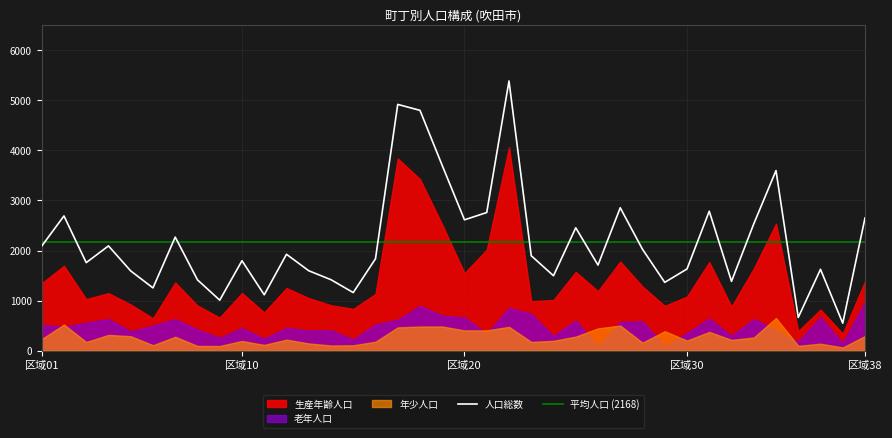

Reading left to right, transcribe all the data shown in this chart.

年少人口: 231	521	172	314	288	108	277	94	92	193	114	219	144	102	106	178	464	481	482	404	404	475	174	196	280	444	501	159	388	200	374	214	262	651	96	138	63	291
生産年齢人口: 1345	1695	1028	1148	921	646	1361	900	660	1151	763	1251	1050	907	834	1132	3838	3426	2517	1549	2017	4061	988	1011	1573	1189	1780	1281	894	1080	1769	878	1639	2536	390	820	340	1386
老年人口: 513	475	558	630	383	499	630	420	256	452	238	455	402	408	220	525	617	893	699	660	338	851	734	289	601	76	573	585	82	351	642	292	631	410	177	666	145	973
人口総数: 2089	2691	1758	2092	1592	1253	2268	1414	1008	1796	1115	1925	1596	1417	1160	1835	4919	4800	3698	2613	2759	5387	1896	1496	2454	1709	2854	2025	1364	1631	2785	1384	2532	3597	663	1624	548	2650